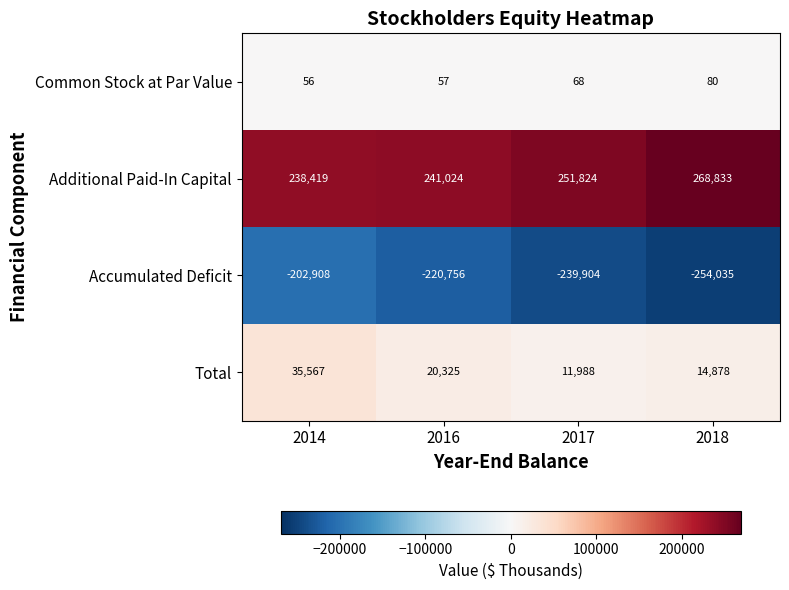

At 2014, list the series in order from smallest to largest.

Accumulated Deficit, Common Stock at Par Value, Total, Additional Paid-In Capital